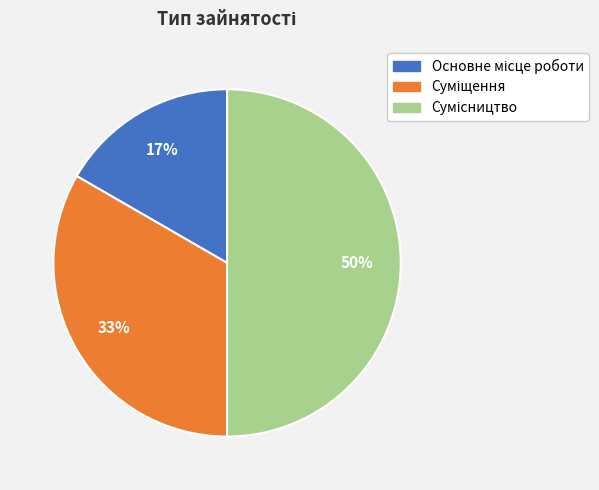

To the nearest percent, what is the average slice percentage?

33%